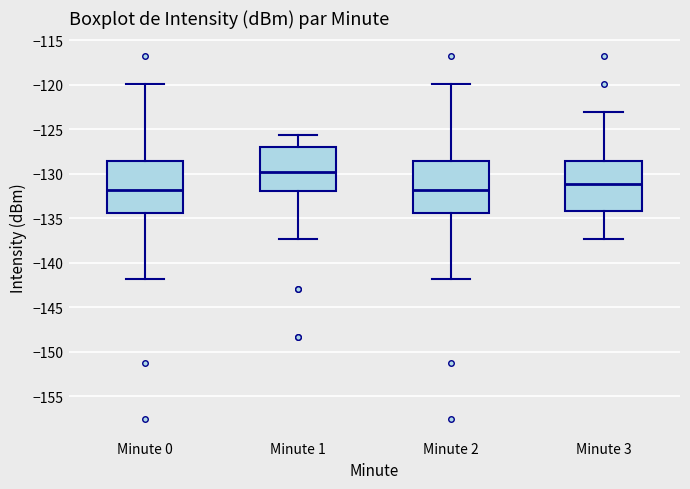

Reading left to right, transcribe this box plot: for each box, give where its median line is, the range the box spans, and where its two whiskers end, as read against the y-axis. The values are not printed on the chart, so give them approximately, as read against the axis.

Minute 0: median -132.0, box -134.5 to -128.5, whiskers -142.0 to -120.0
Minute 1: median -130.0, box -132.0 to -127.0, whiskers -137.5 to -125.5
Minute 2: median -132.0, box -134.5 to -128.5, whiskers -142.0 to -120.0
Minute 3: median -131.0, box -134.0 to -128.5, whiskers -137.5 to -123.0